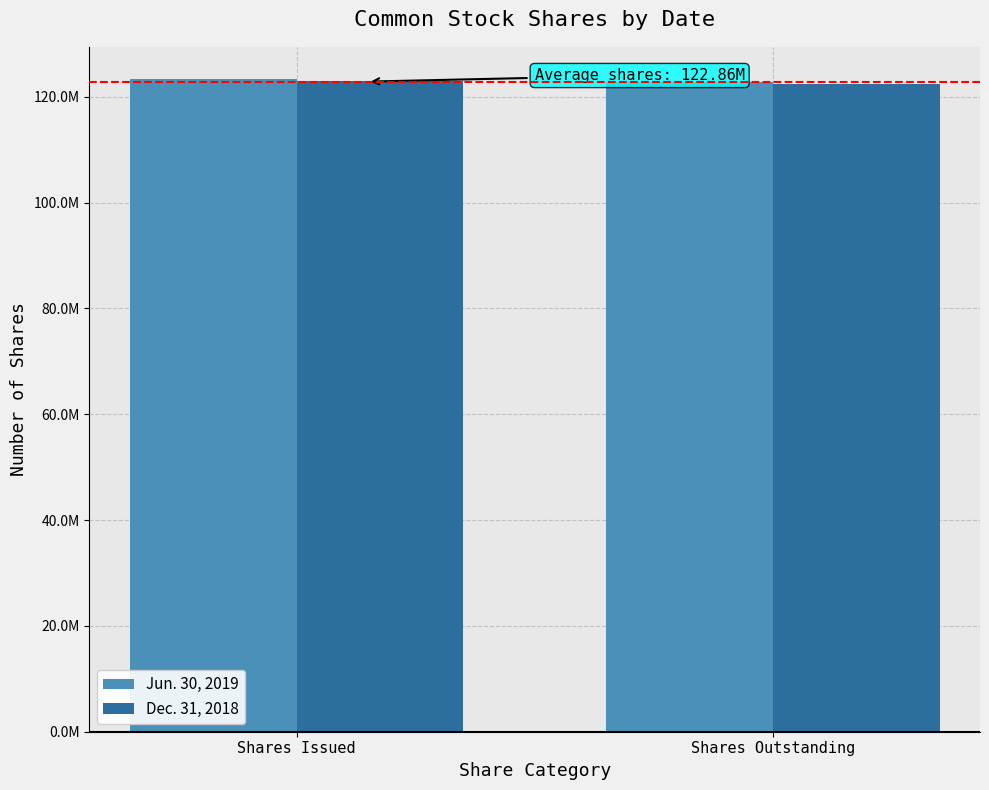

The value of Dec. 31, 2018 at Shares Outstanding is 122499000. True or false?

True